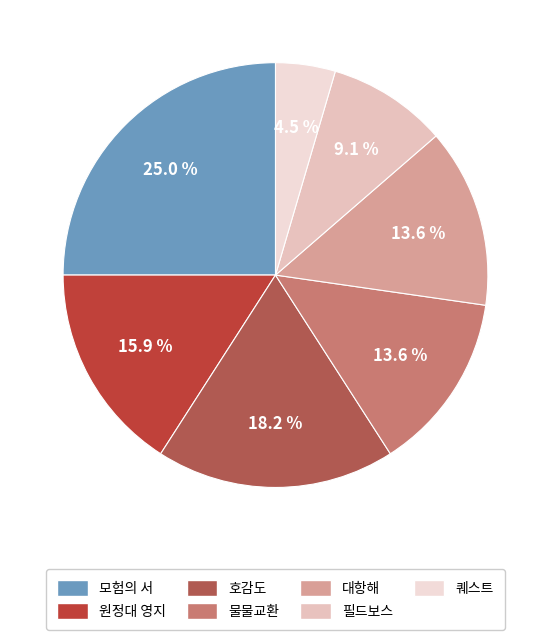

Which category has the biggest portion of the pie?

모험의 서